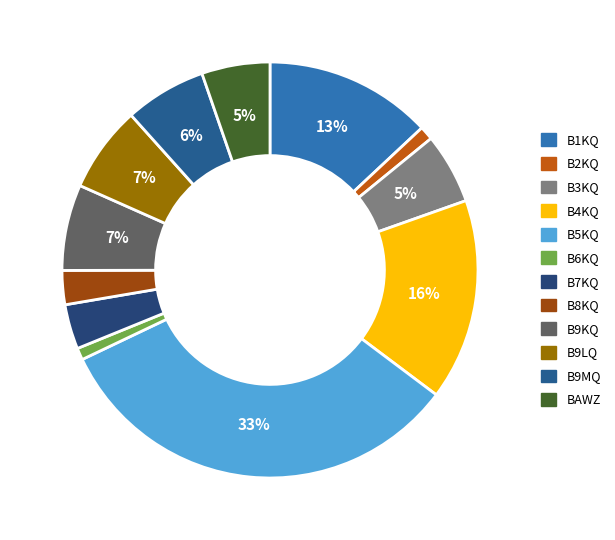

Does B4KQ account for over 50% of the chart?

No